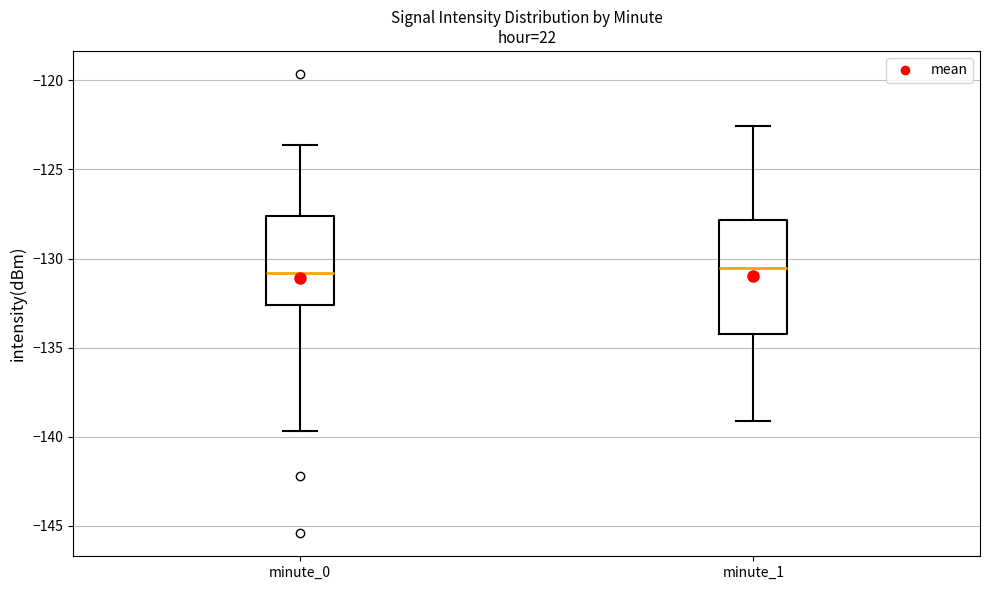

Where does the upper whisker of the box for minute_1 end on the y-axis? The values are not printed on the chart, so give them approximately, as read against the axis.

-122.5